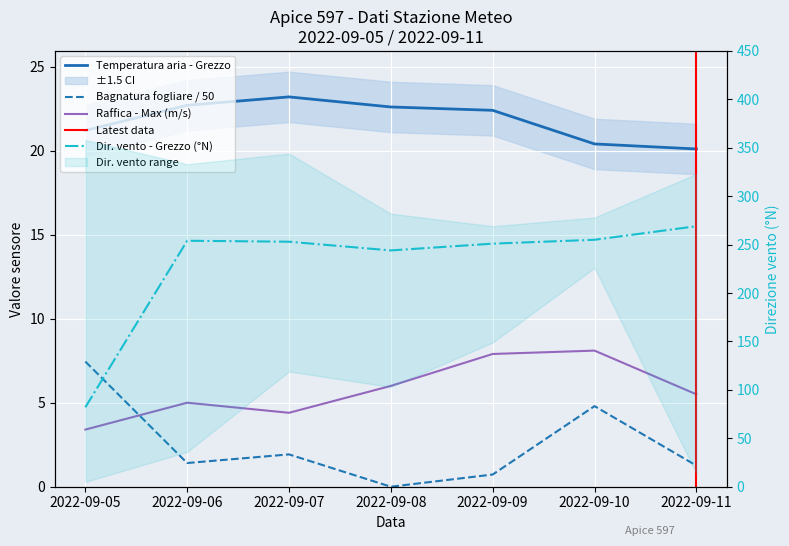

At how many categories does at least one series exceed 27?

7